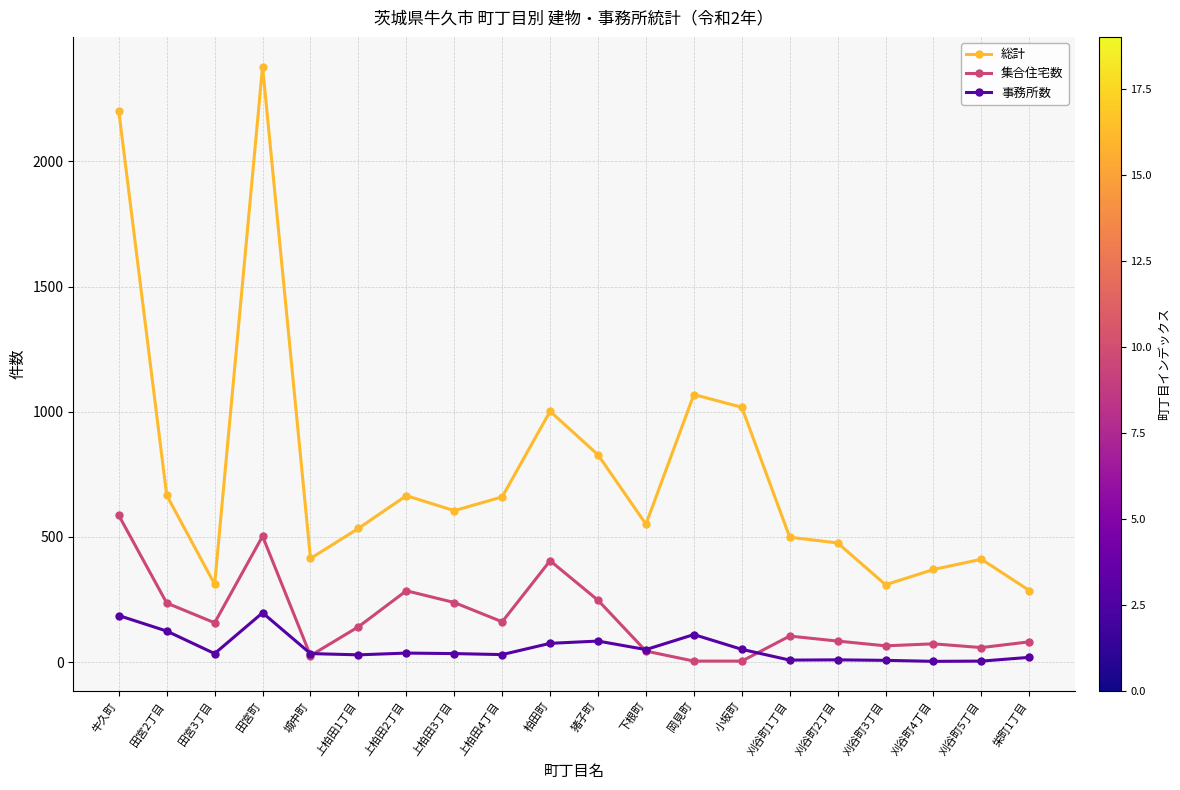

What is the average value of the 事務所数 series?

56